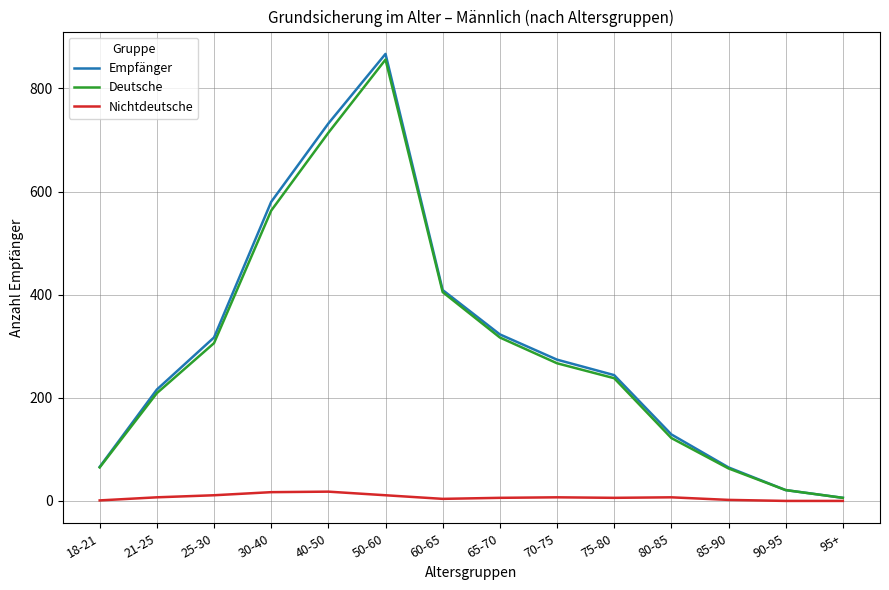

Between 18-21 and 75-80, which series saw the biggest shift?

Empfänger